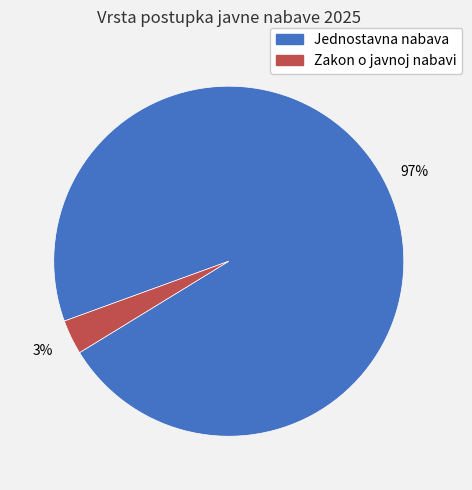

True or false: Zakon o javnoj nabavi accounts for 3% of the total.

True